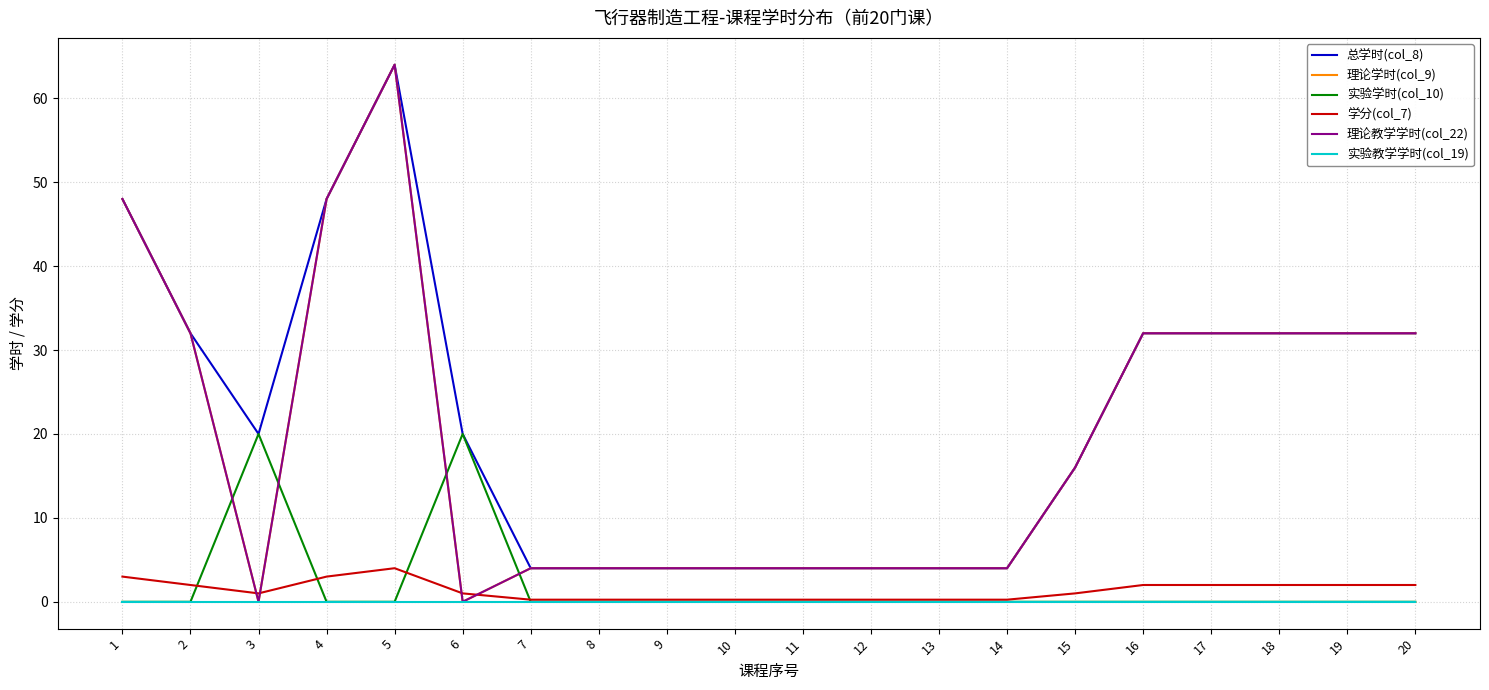

True or false: 实验学时(col_10) and 实验教学学时(col_19) intersect in this chart.

False